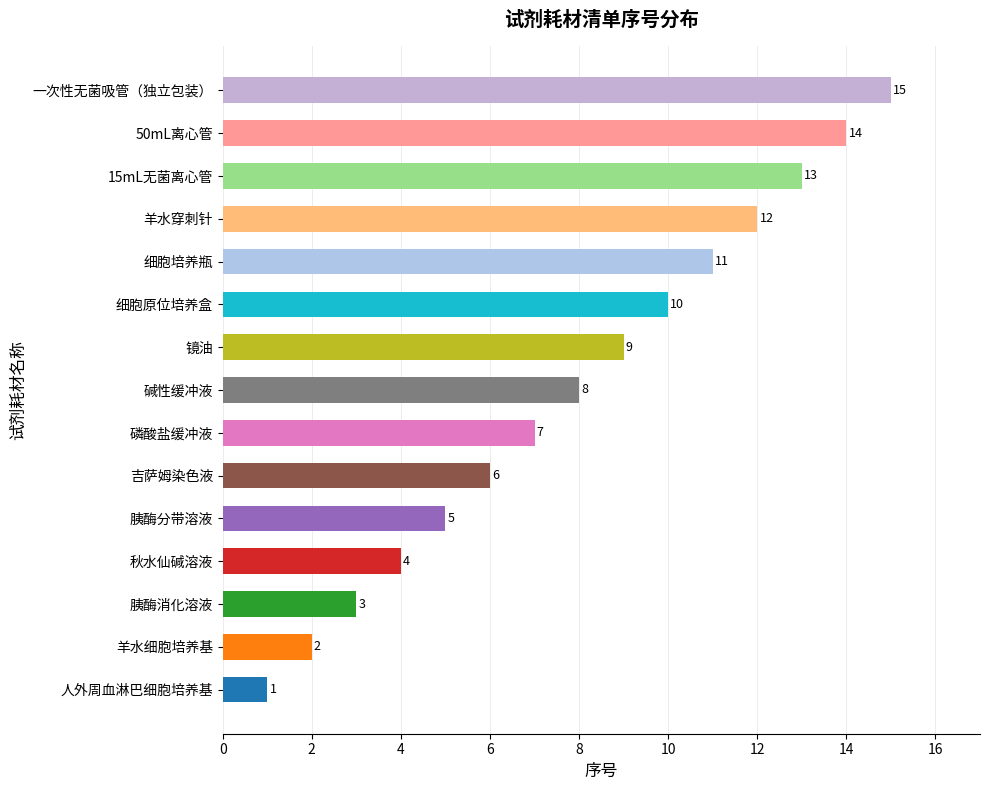

What is the difference between the values at 镜油 and 羊水细胞培养基?

7